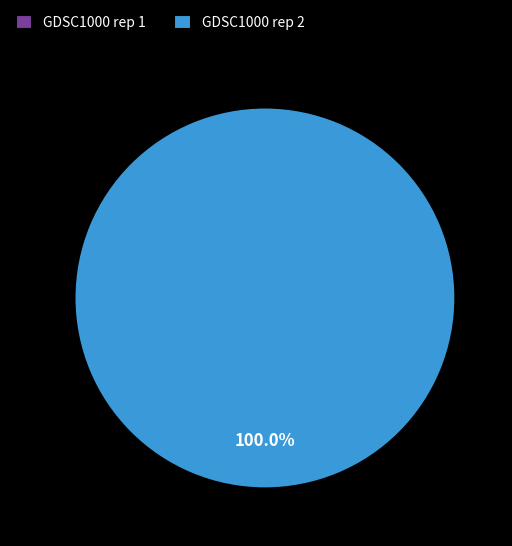

Between GDSC1000 rep 2 and GDSC1000 rep 1, which is larger?

GDSC1000 rep 2